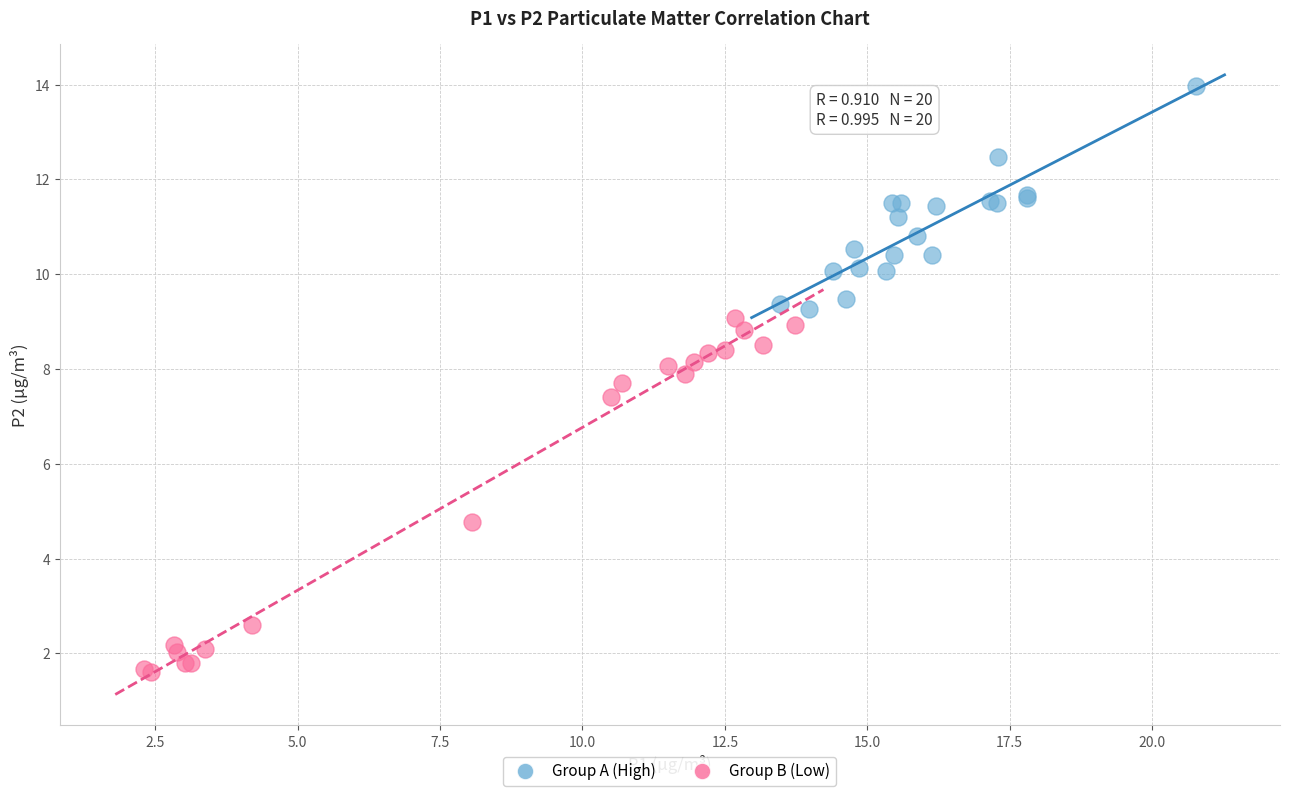

Which series reaches the maximum Y coordinate?

Group A (High)